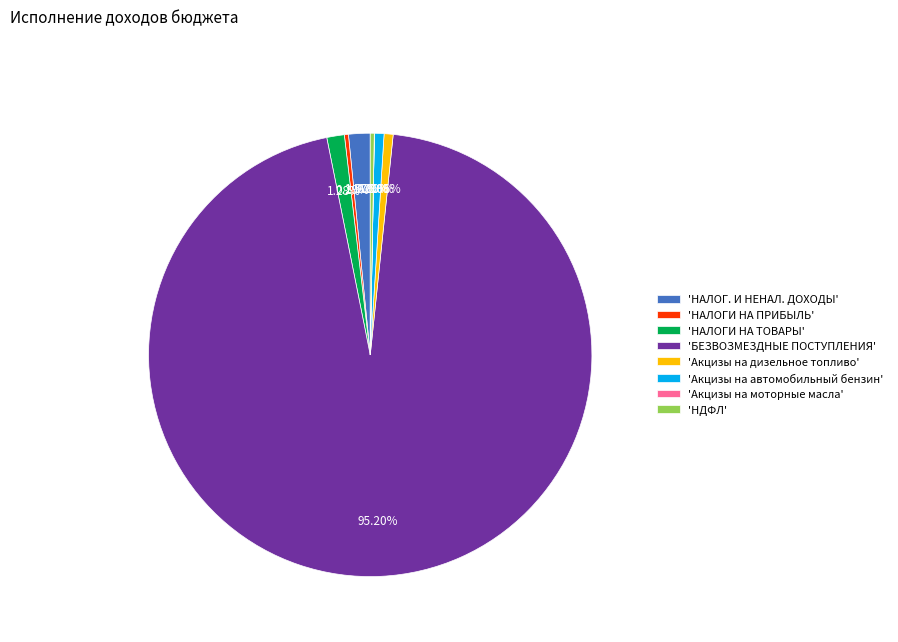

Which slice represents more than half of the pie?

'БЕЗВОЗМЕЗДНЫЕ ПОСТУПЛЕНИЯ'